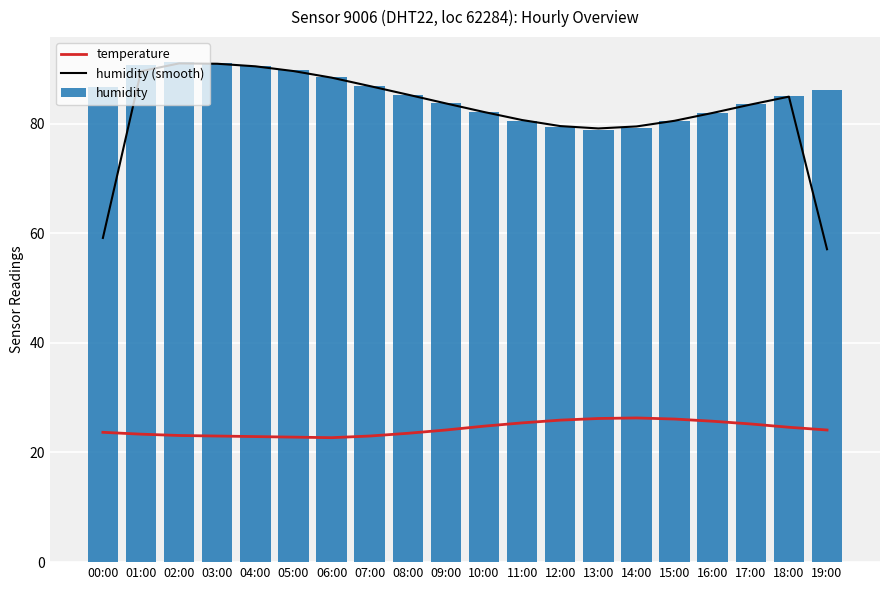

Rank the series by their maximum value, from lowest to highest.

temperature, humidity (smooth), humidity